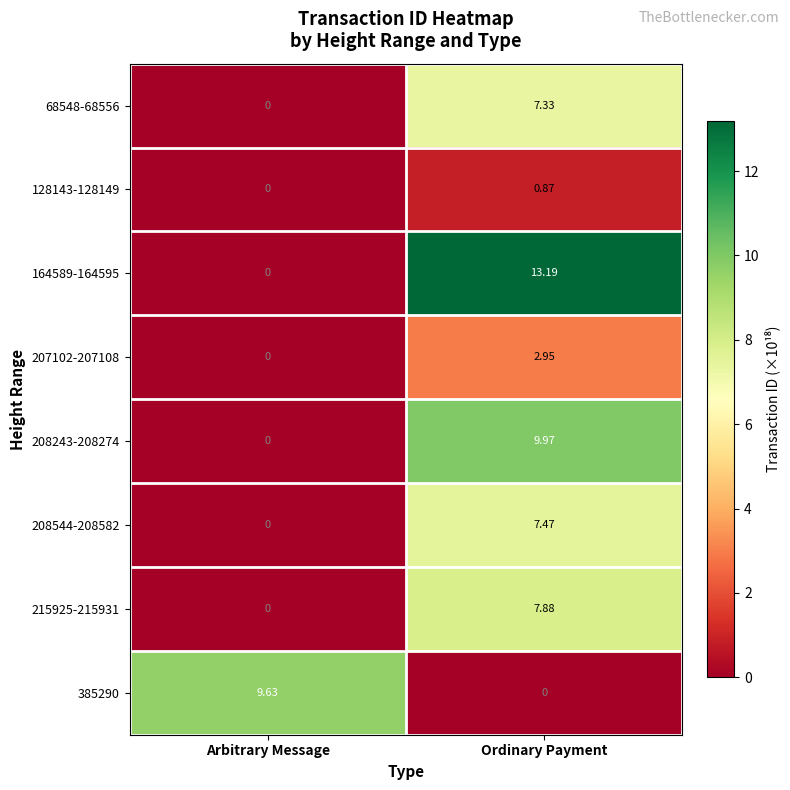

At how many categories does at least one series exceed 7?

2